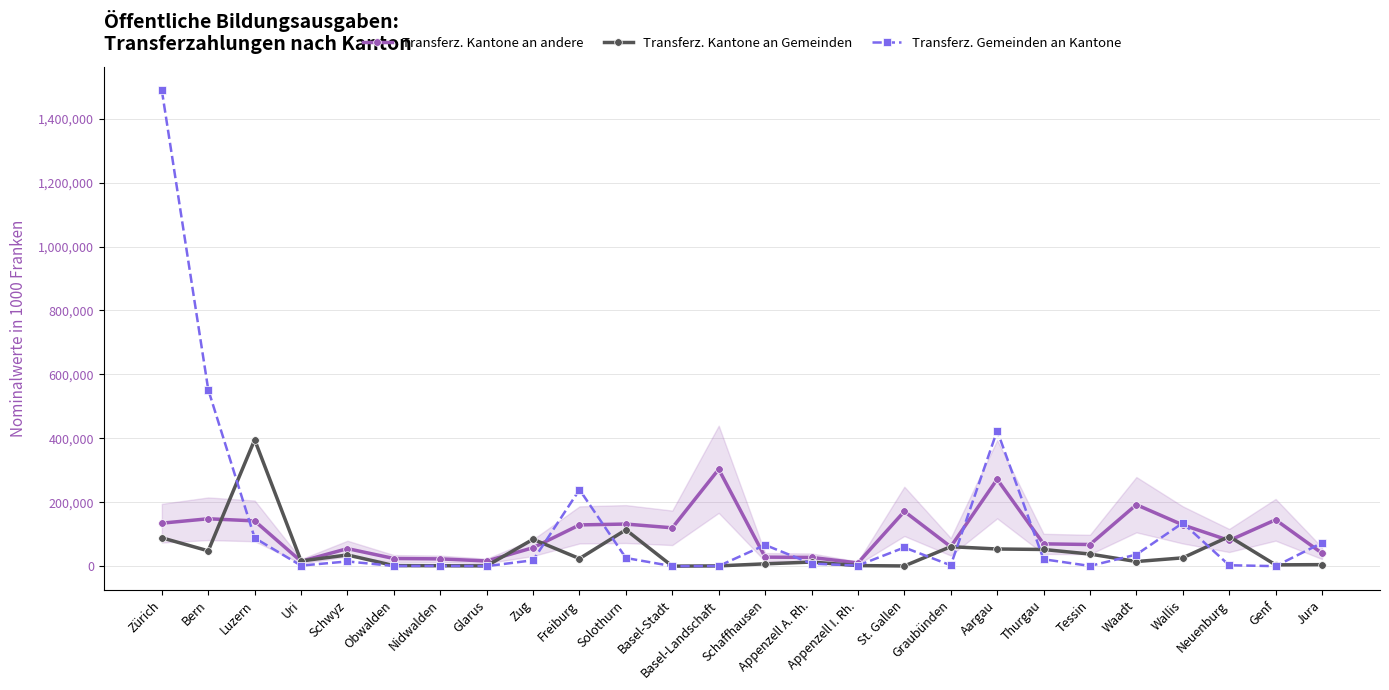

Which series changed the most between Zürich and Schaffhausen?

Transferz. Gemeinden an Kantone